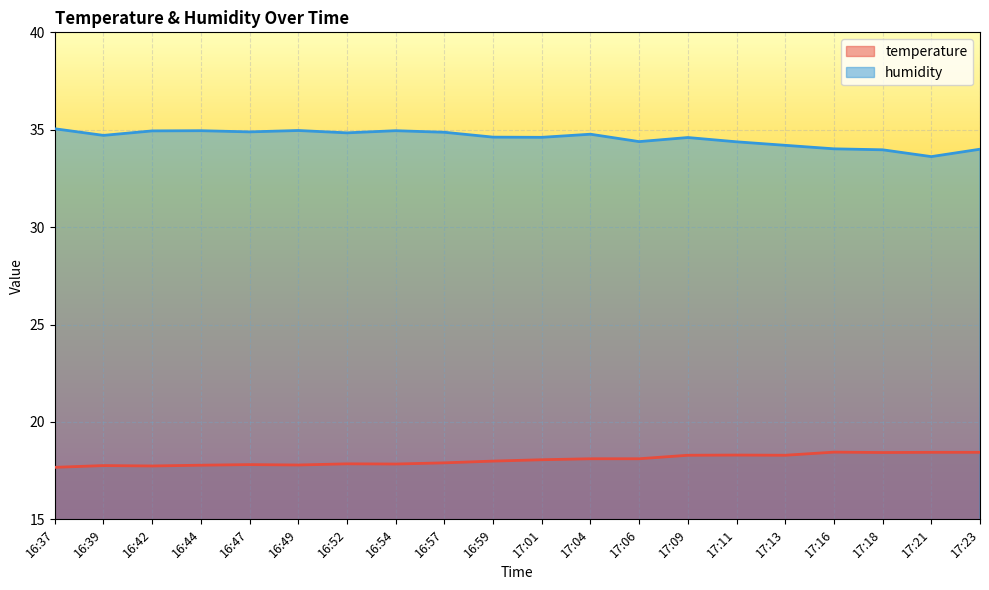

Rank the categories by humidity value from lowest to highest.

17:21, 17:18, 17:23, 17:16, 17:13, 17:11, 17:06, 17:09, 17:01, 16:59, 16:39, 17:04, 16:52, 16:57, 16:47, 16:42, 16:44, 16:54, 16:49, 16:37